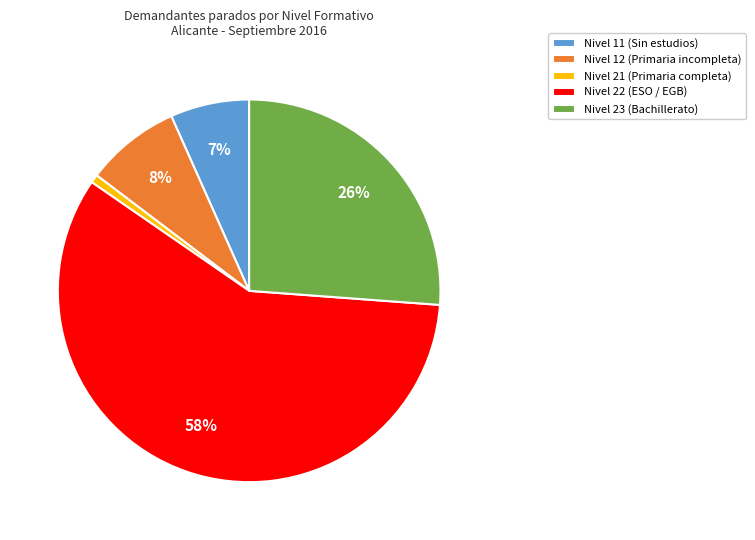

Do Nivel 11 (Sin estudios) and Nivel 21 (Primaria completa) together represent more than half of the pie?

No